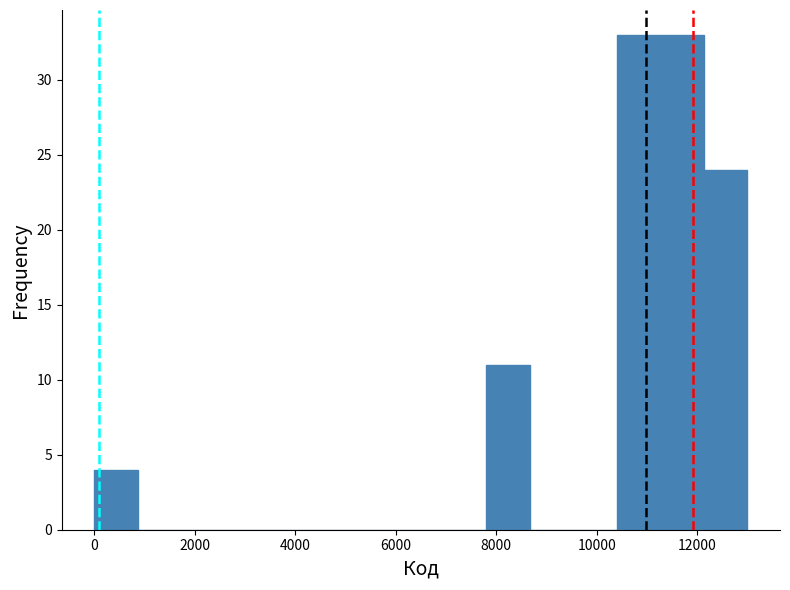

What is the height of the bar covering 12200 to 13000 on the x-axis? Neither the bar edges nor the heights are printed on the chart, so give them approximately, as read against the axes.

24